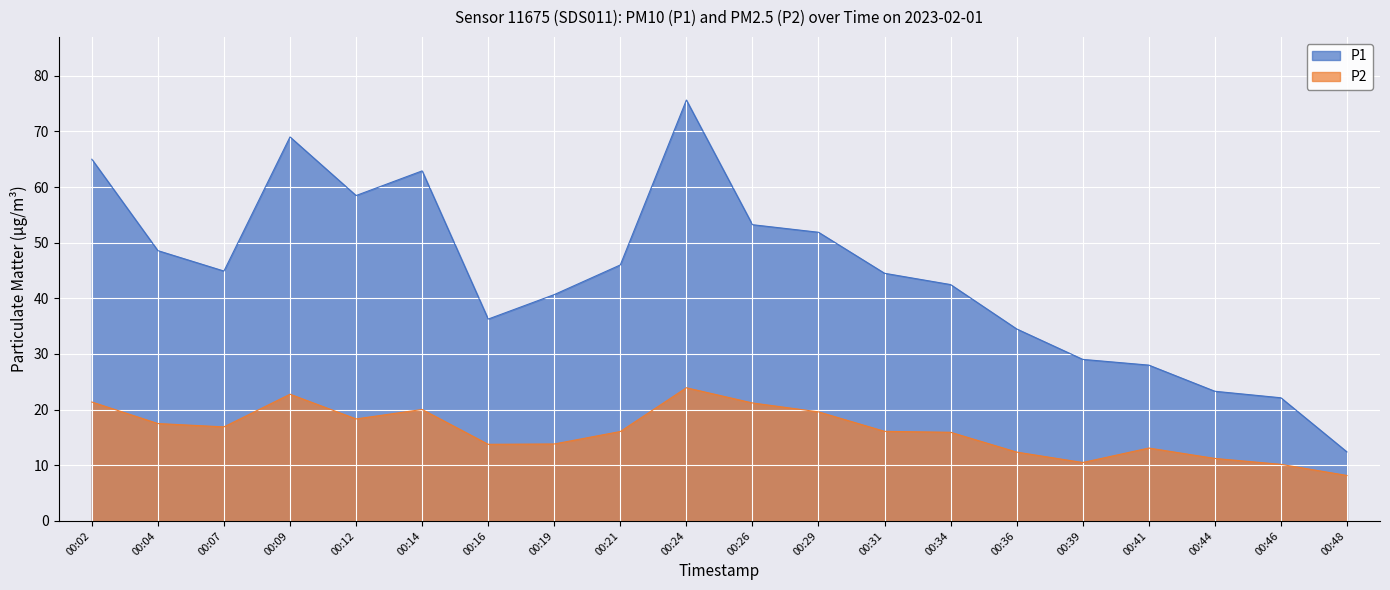

What is the sum of all P1 values?

888.8